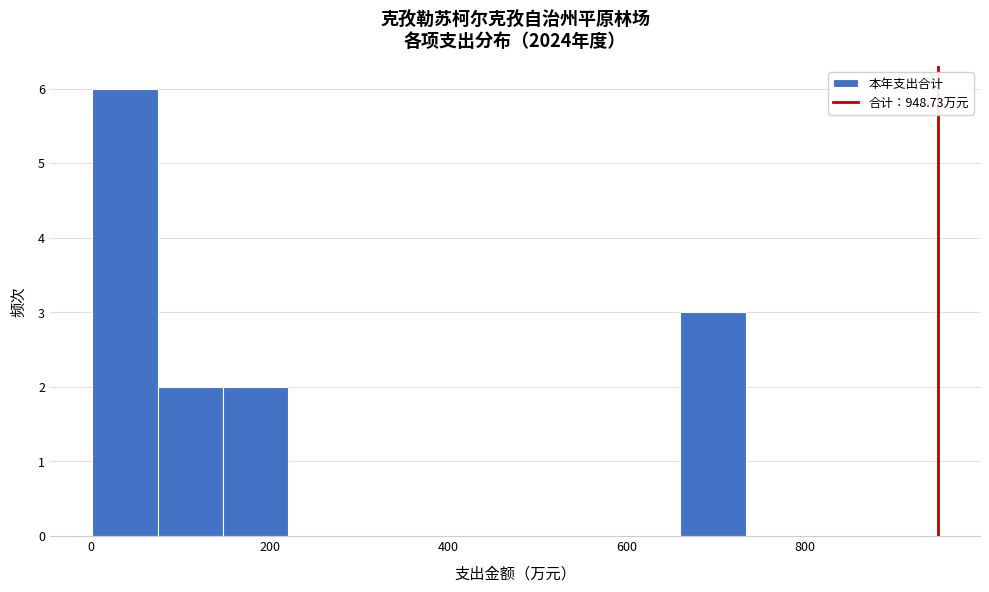

Read against the x-axis, roughly where is the centre of the tallest bar?

40